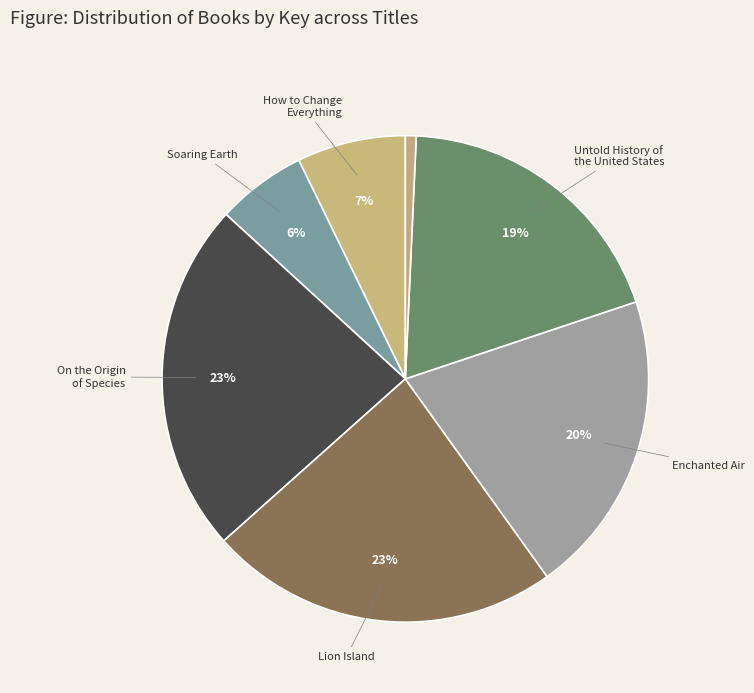

Which category has the biggest portion of the pie?

On the Origin of Species